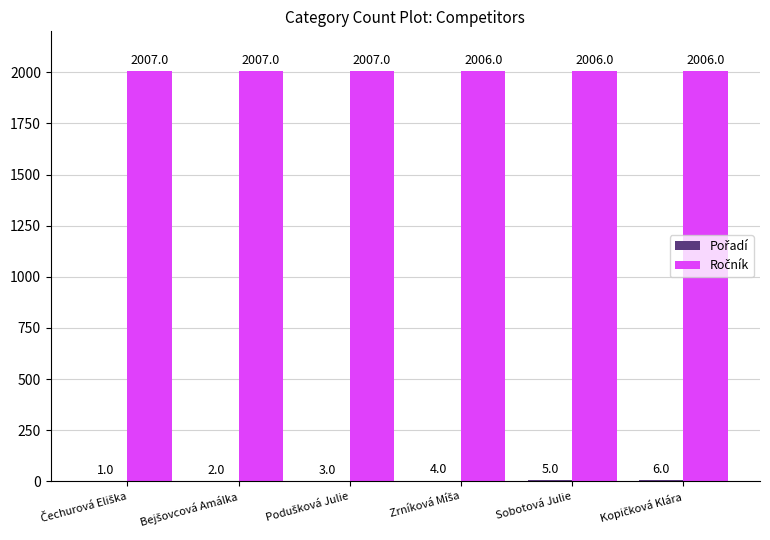

What is the greatest value displayed?

2007